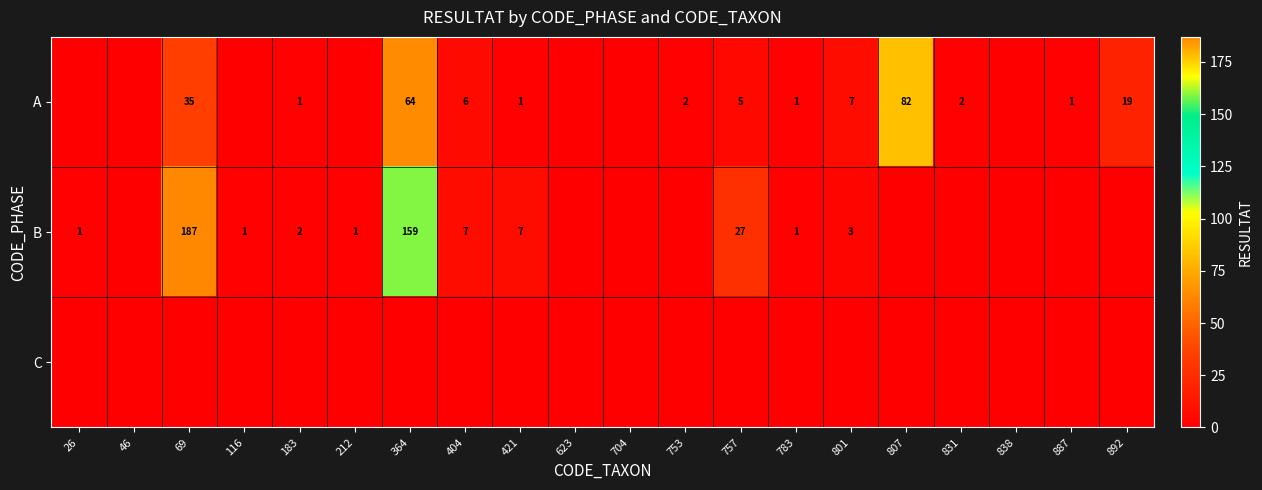

The value of B at 364 is 159. True or false?

True